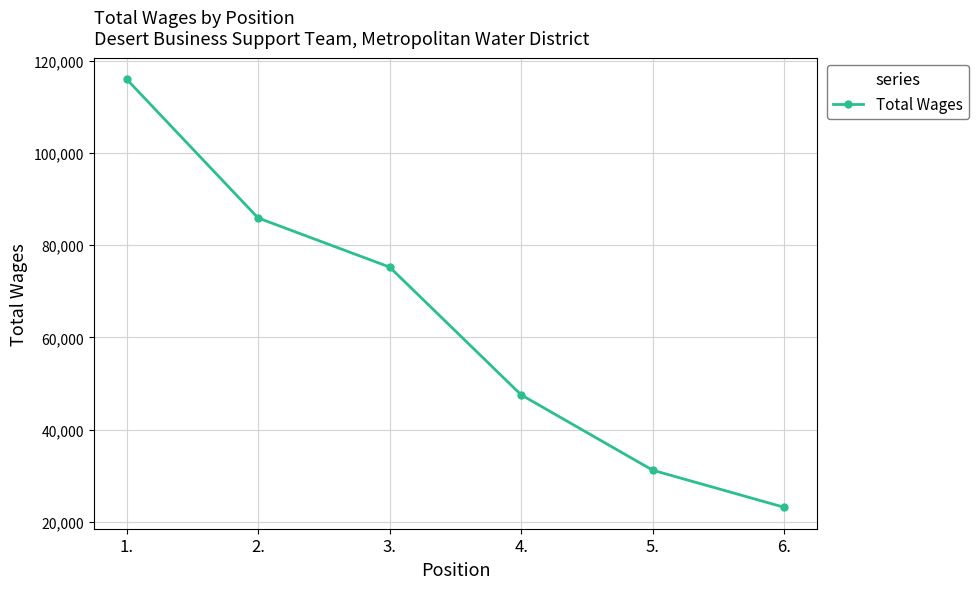

True or false: there are more than 2 points higher than both neighbors.

False